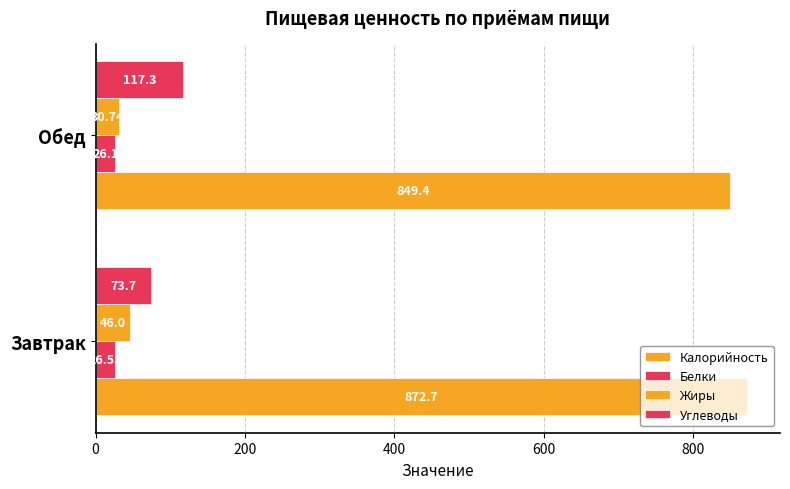

Which series has the largest total across all categories?

Калорийность